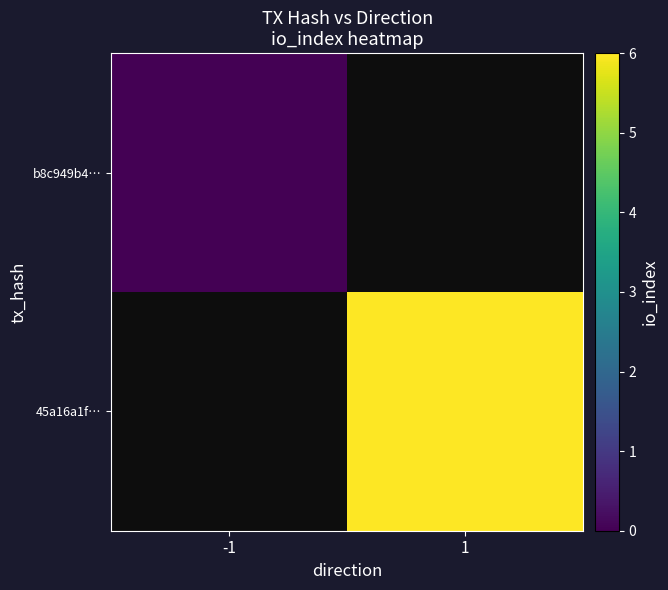

Rank the categories by 45a16a1f… value from lowest to highest.

-1, 1